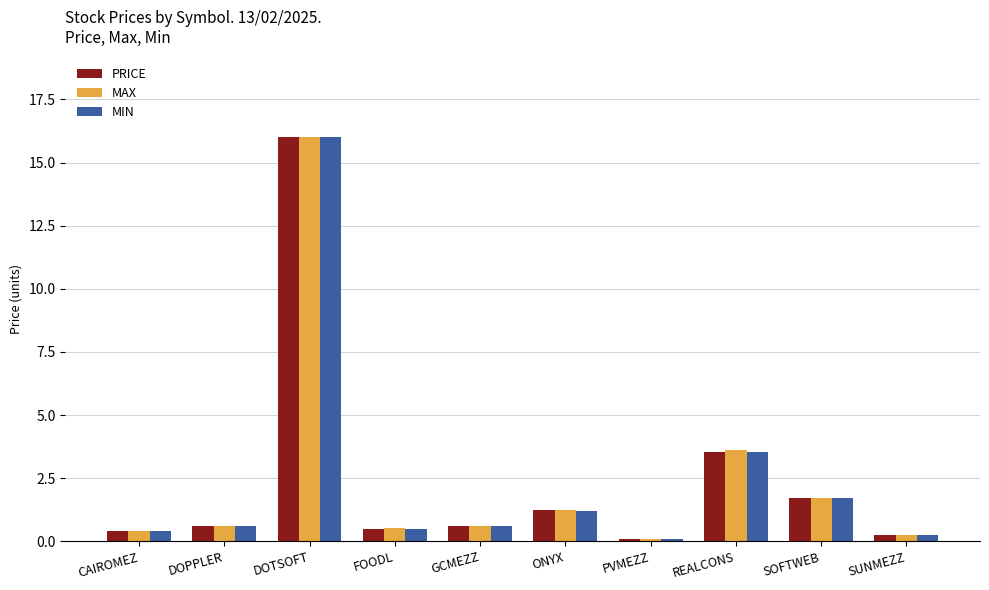

Count the number of data series in this chart.

3